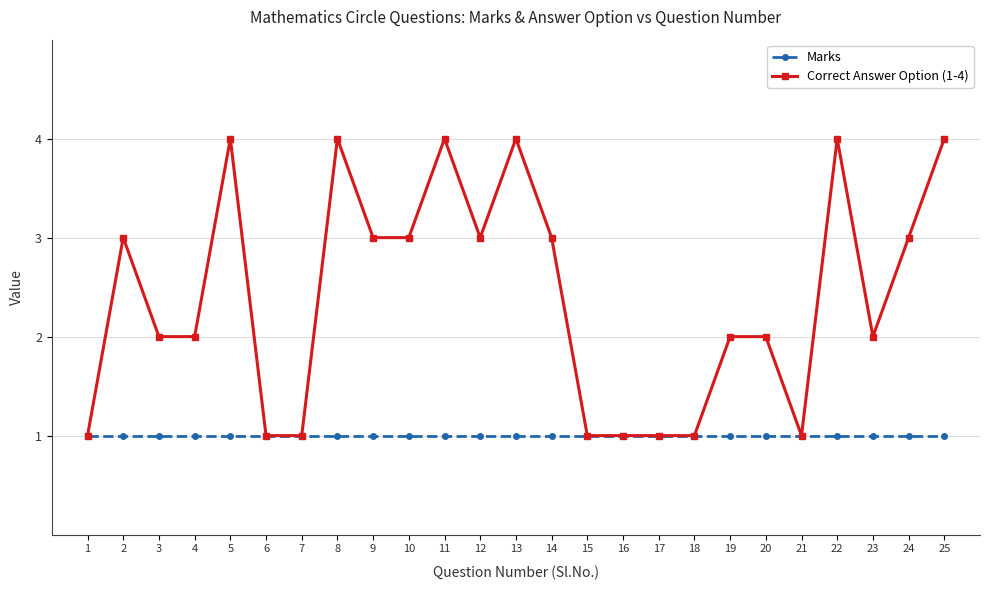

True or false: Correct Answer Option (1-4) has more than 0 points higher than both neighbors.

True